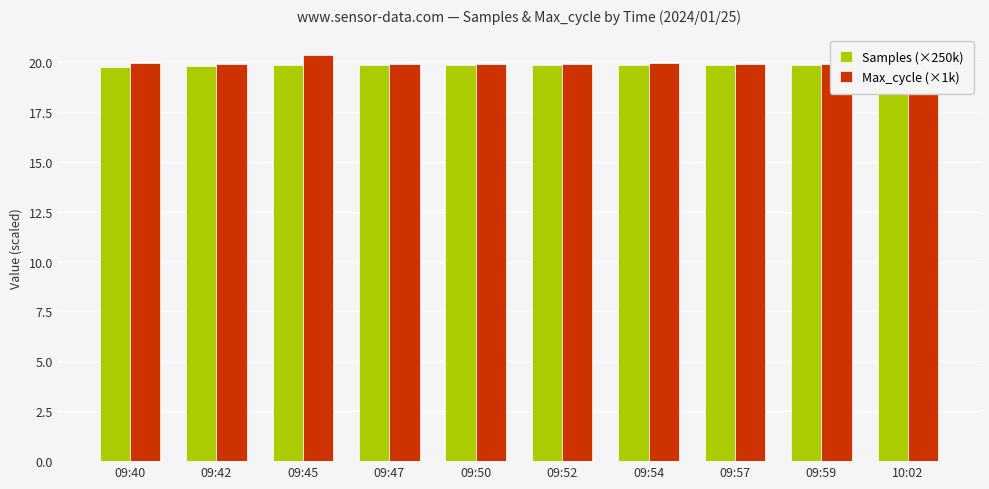

What is the difference between the highest and lowest values at 09:40?

0.2